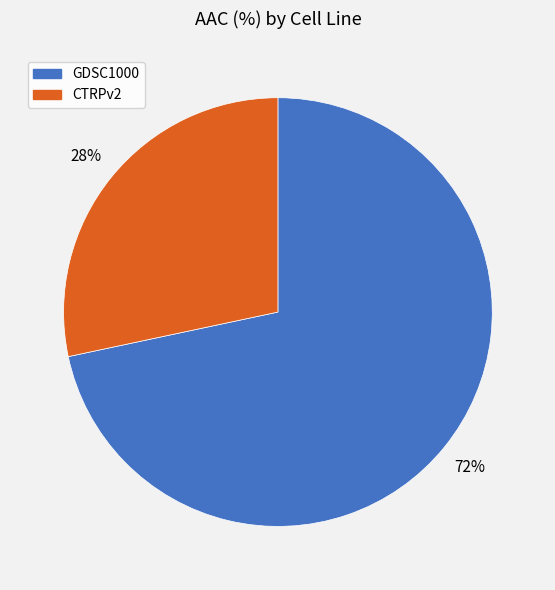

Count the number of slices in the pie.

2